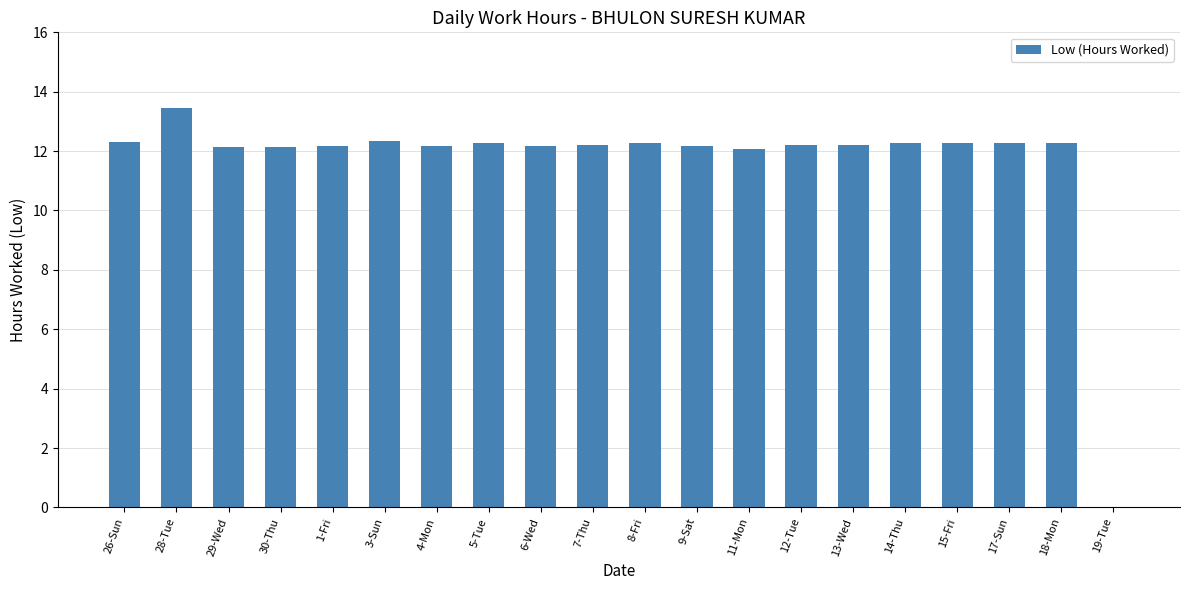

Is it true that the value at 18-Mon is 12.3?

True